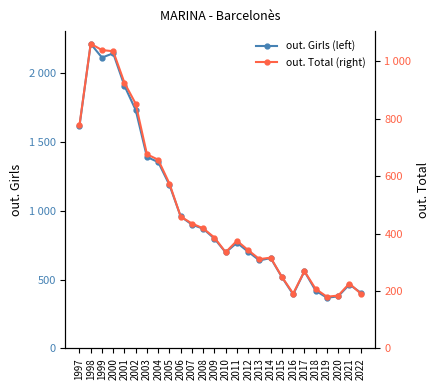

Reading left to right, transcribe all the data shown in this chart.

out. Girls (left): 1614	2212	2112	2143	1907	1731	1390	1353	1187	958	899	869	797	697	767	702	639	656	517	392	560	419	368	378	464	405
out. Total (right): 777	1061	1039	1035	925	852	676	657	574	459	435	418	386	335	375	342	311	316	249	191	269	207	180	184	226	191